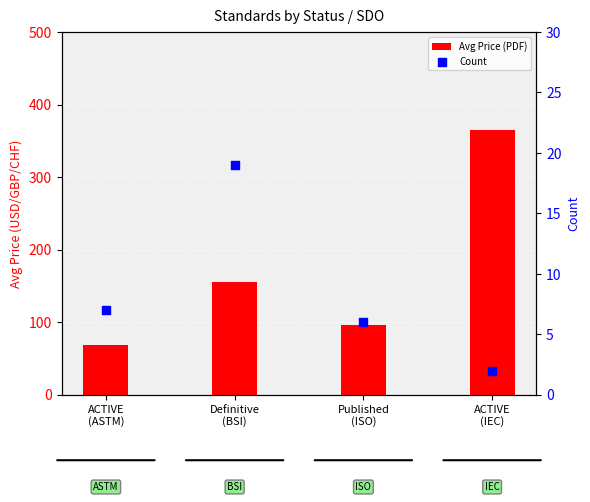

What are all the series names shown in the legend?

Avg Price (PDF), Count